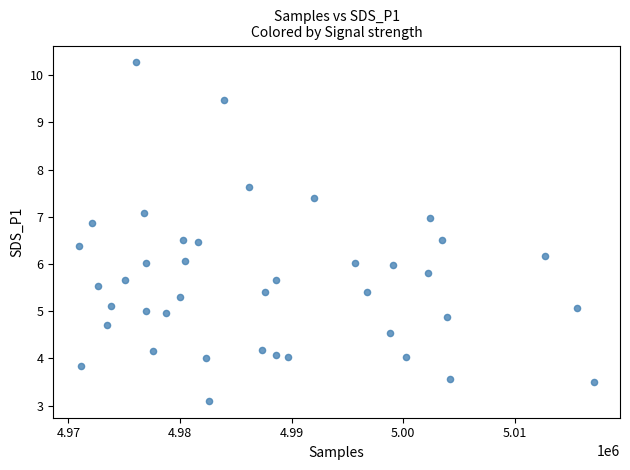

What is the range of Y values (max minus min)?

7.2